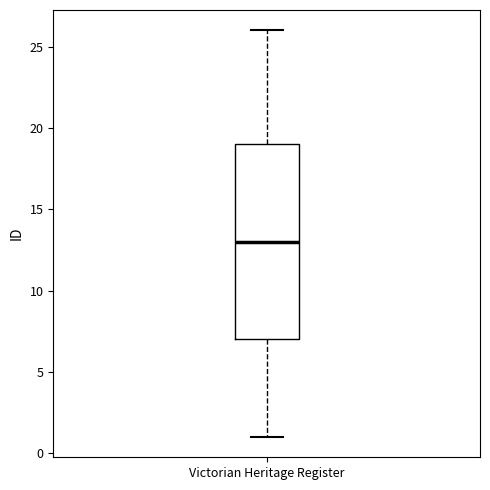

Where does the upper whisker of the box for Victorian Heritage Register end on the y-axis? The values are not printed on the chart, so give them approximately, as read against the axis.

26